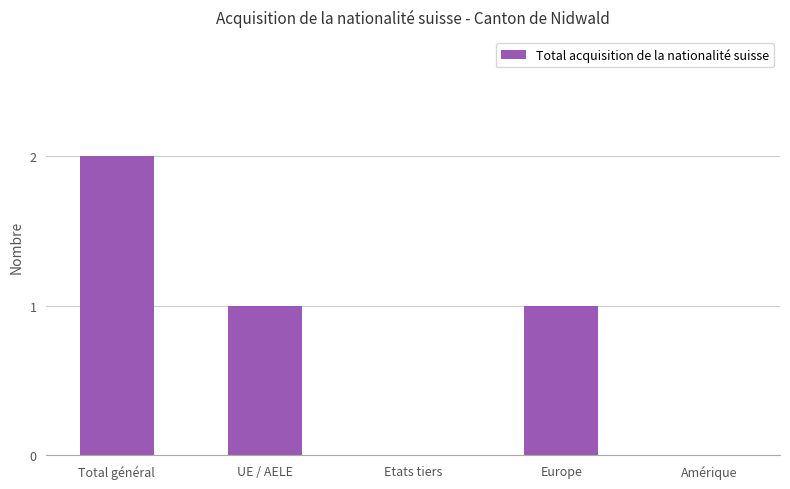

Which category has the highest value across all series?

Total général